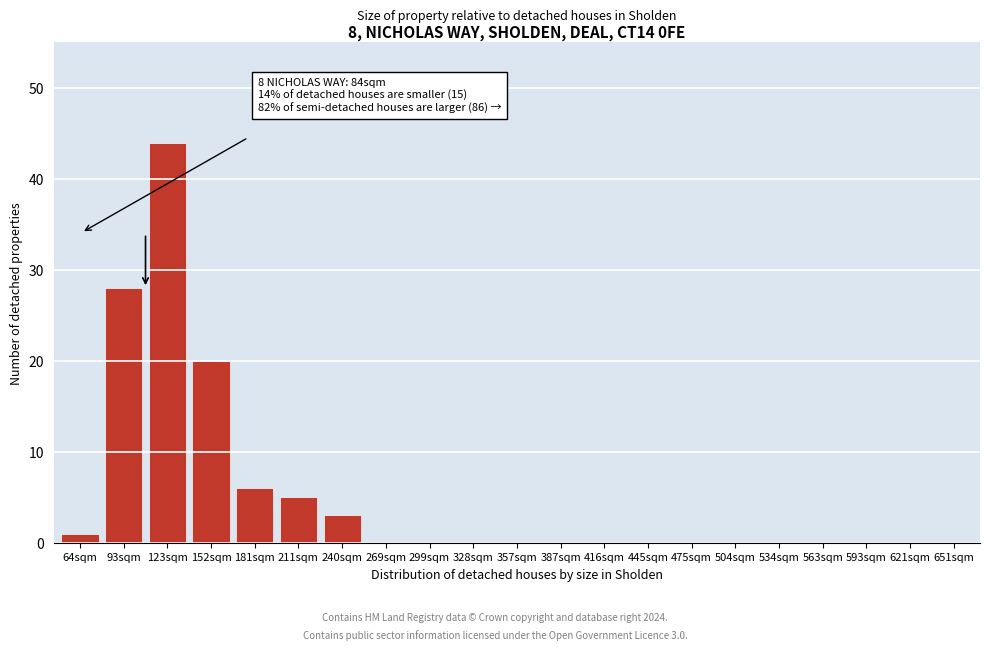

Reading left to right, list all the values displayed in this chart.

64sqm=1	93sqm=28	123sqm=44	152sqm=20	181sqm=6	211sqm=5	240sqm=3	269sqm=0	299sqm=0	328sqm=0	357sqm=0	387sqm=0	416sqm=0	445sqm=0	475sqm=0	504sqm=0	534sqm=0	563sqm=0	593sqm=0	621sqm=0	651sqm=0